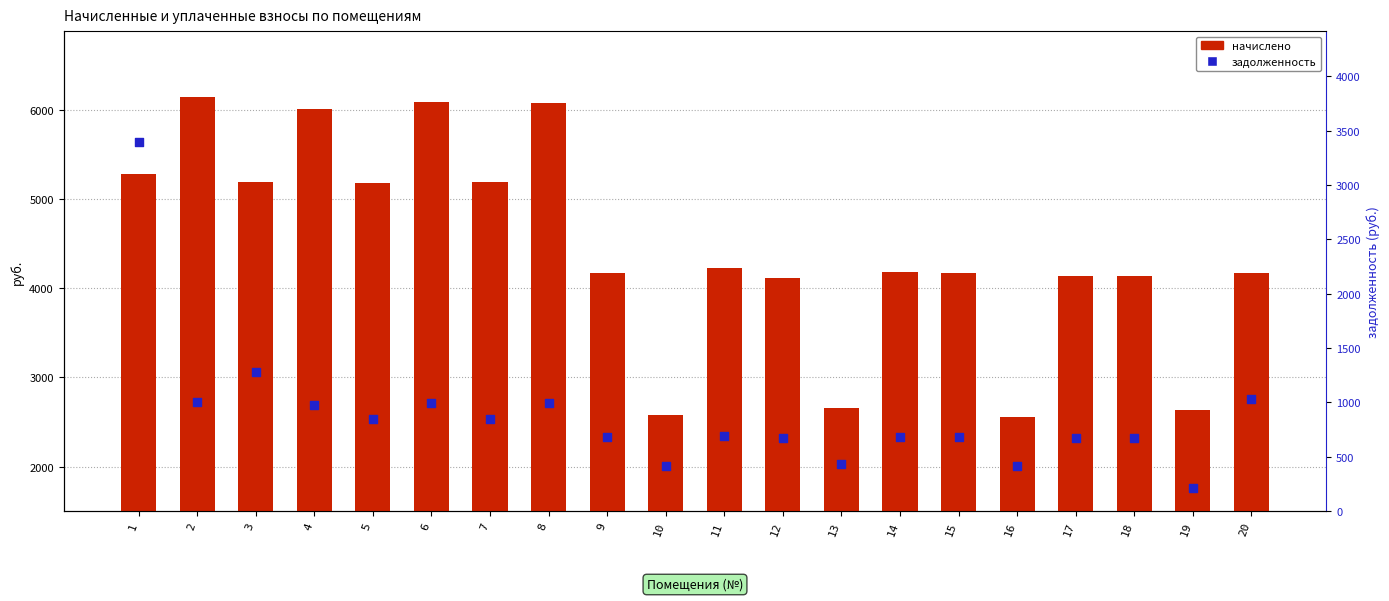

What is the total value across all series at 4?

5491.4